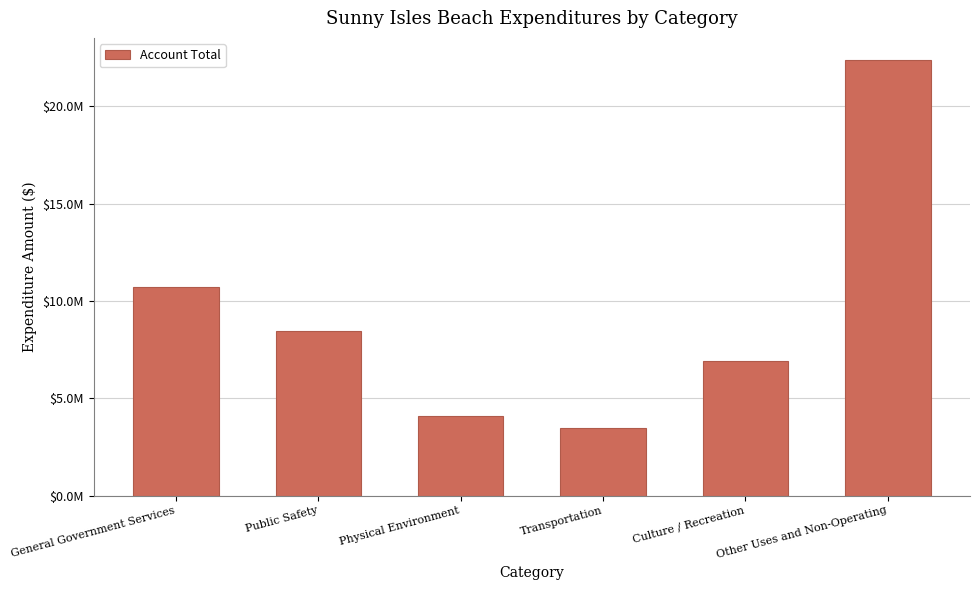

What is the greatest value displayed?

22391643